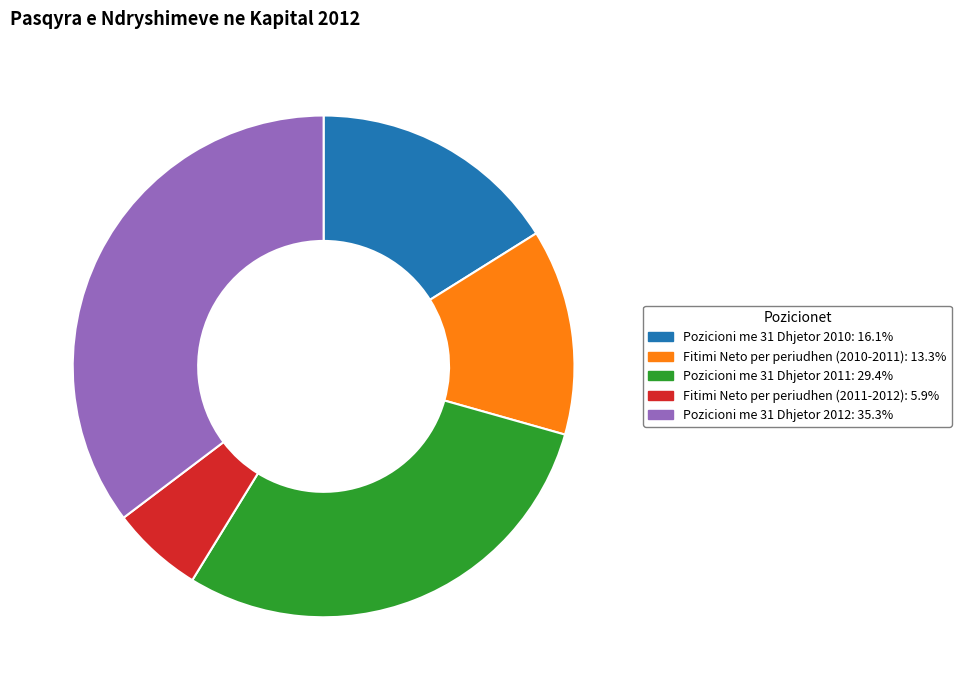

Rank the categories by value from highest to lowest.

Pozicioni me 31 Dhjetor 2012, Pozicioni me 31 Dhjetor 2011, Pozicioni me 31 Dhjetor 2010, Fitimi Neto per periudhen (2010-2011), Fitimi Neto per periudhen (2011-2012)